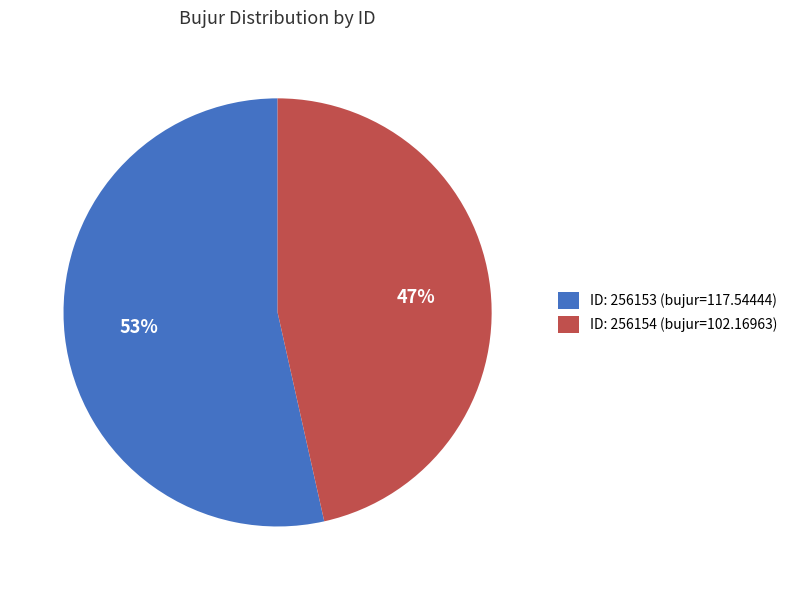

Which slice represents more than half of the pie?

ID: 256153 (bujur=117.54444)